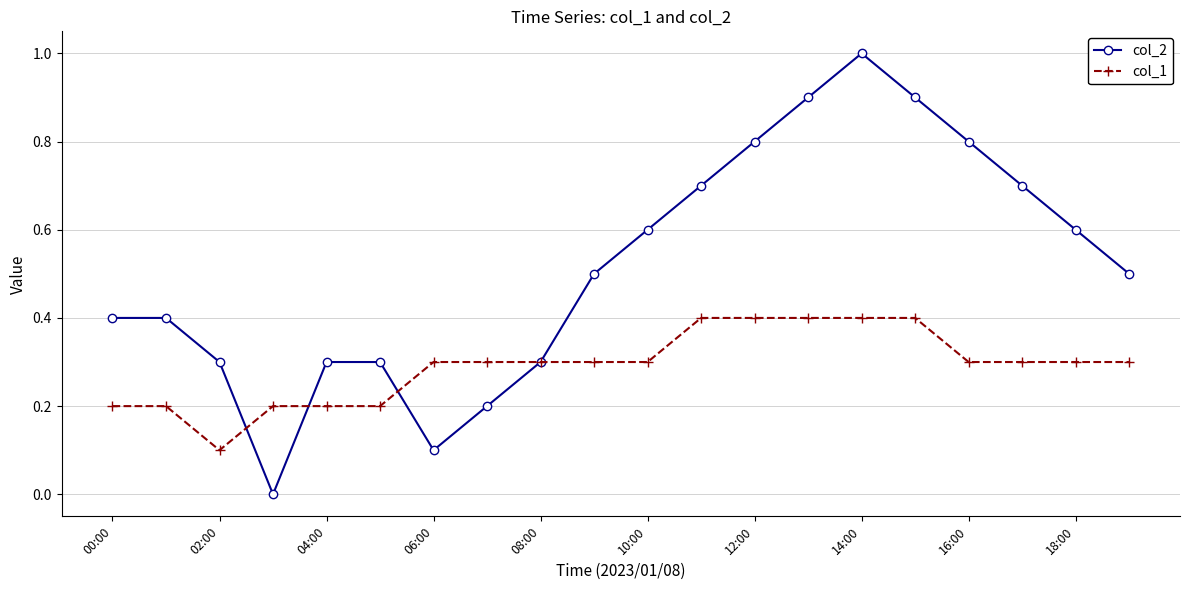

Which series has the largest range (max minus min)?

col_2